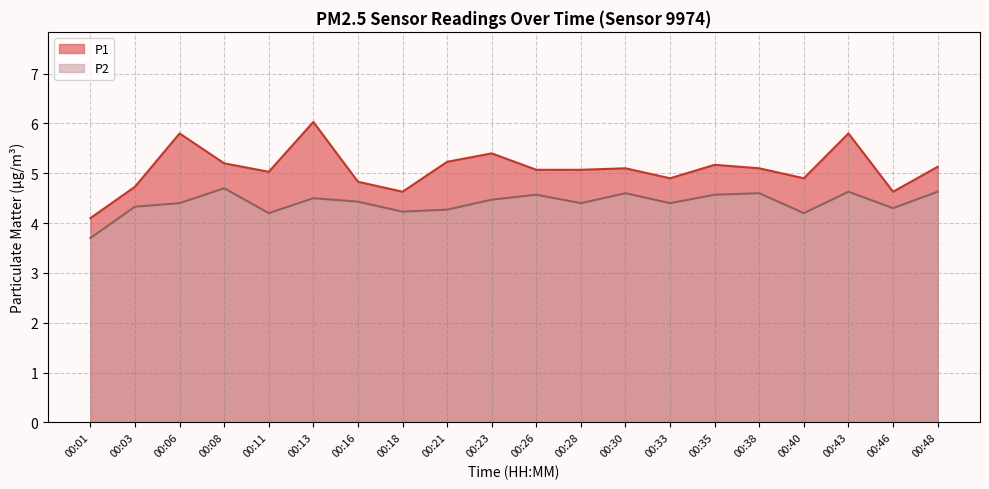

Rank the series at 00:06 from lowest to highest value.

P2, P1